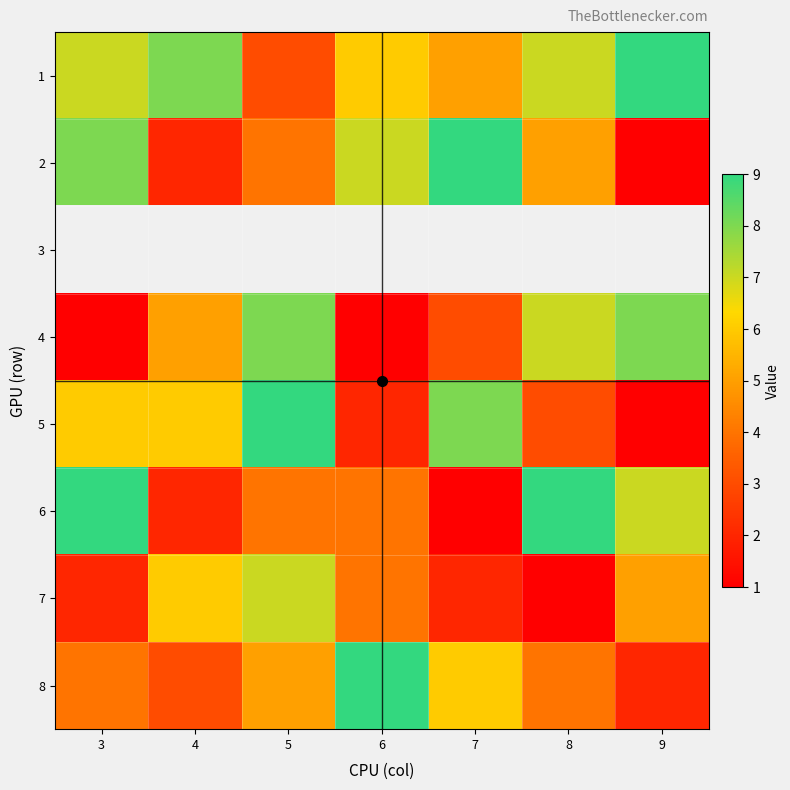

Which has a higher value, 8 or 3?

8